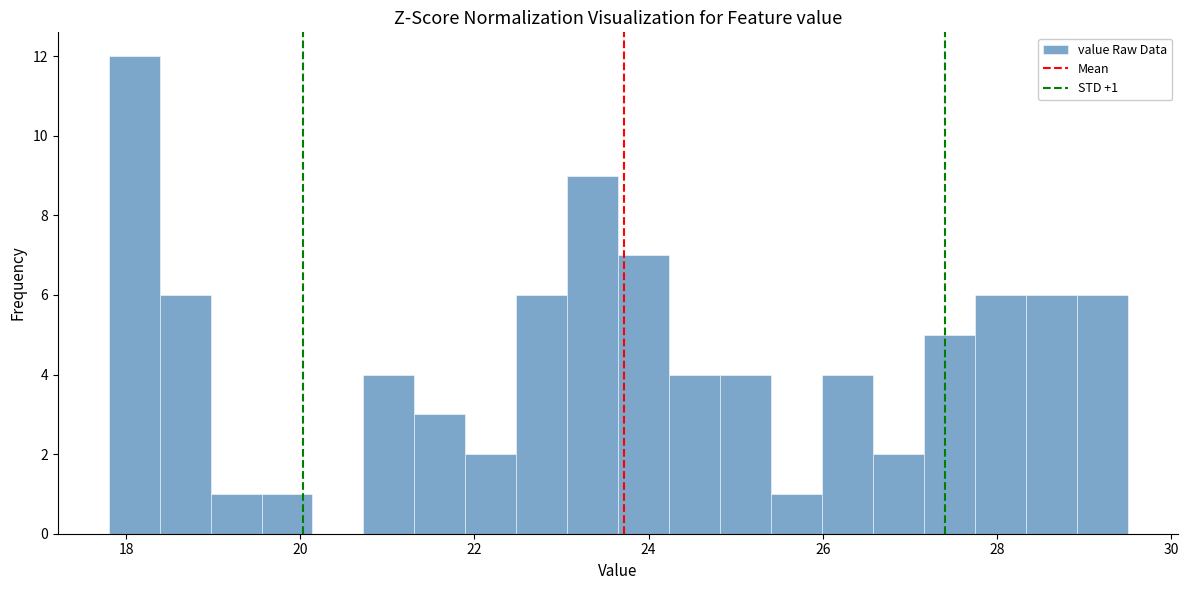

Around what value on the x-axis is the tallest bar? Give the approximate position of its centre, as read against the axis.

18.0